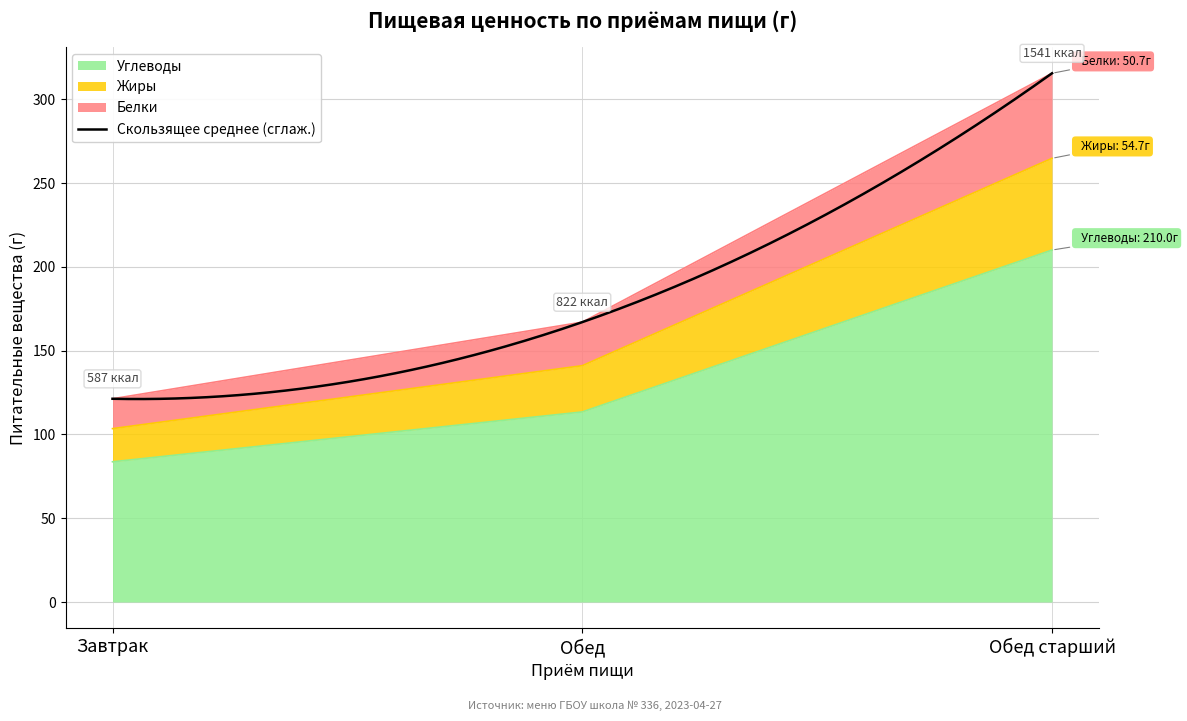

What is the approximate value of Углеводы at Завтрак?

83.7